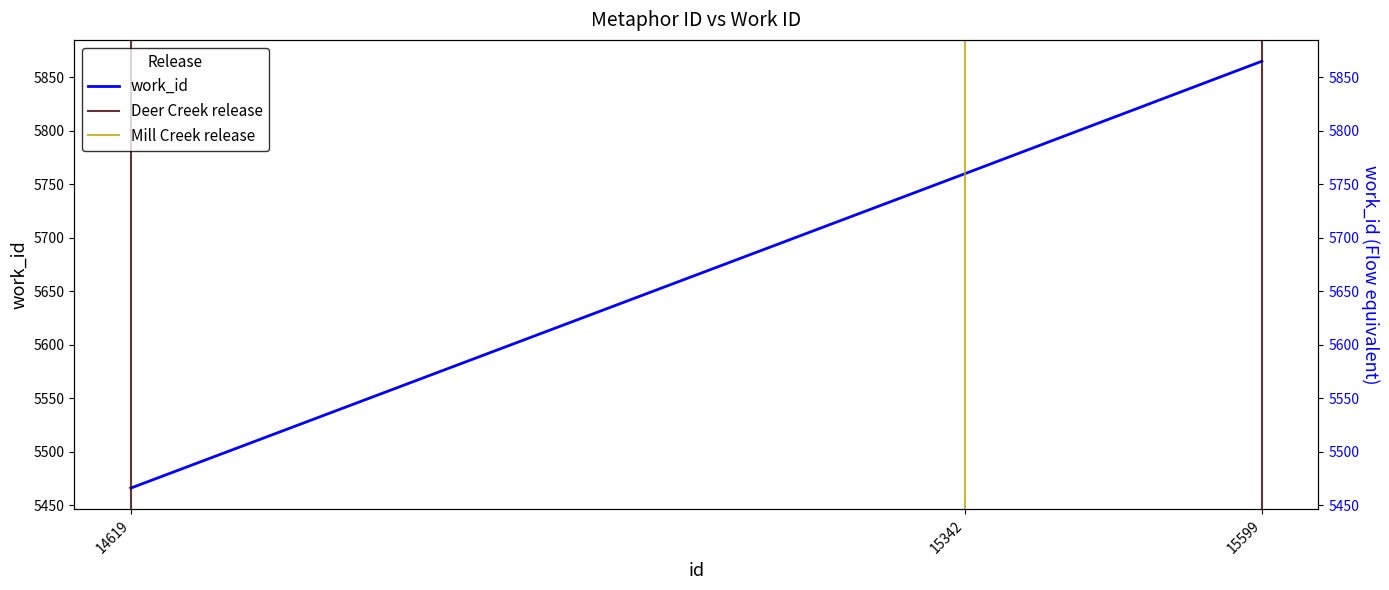

How many values are between 5466 and 5865?

3